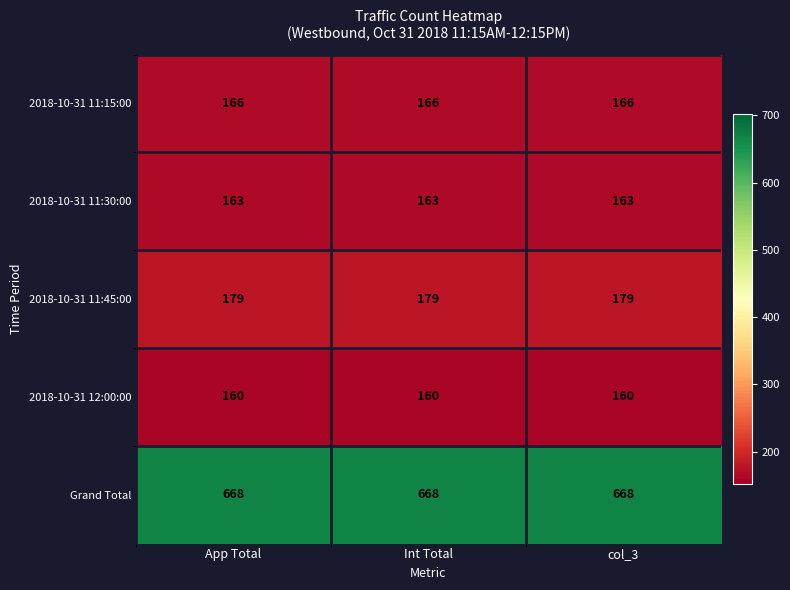

How many distinct data groups are displayed?

5